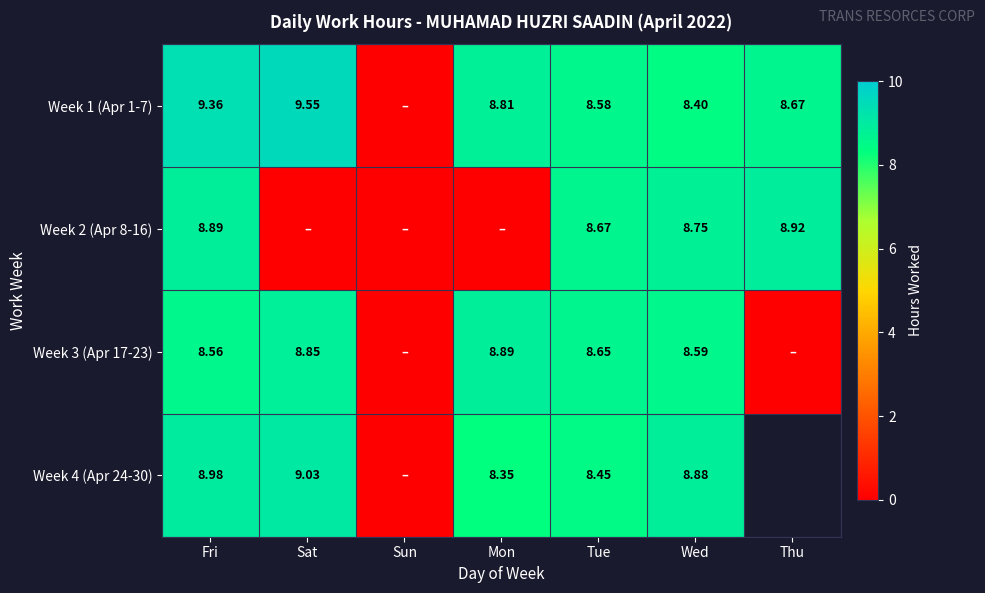

Is it true that Week 1 (Apr 1-7) equals 15.5 at Thu?

False